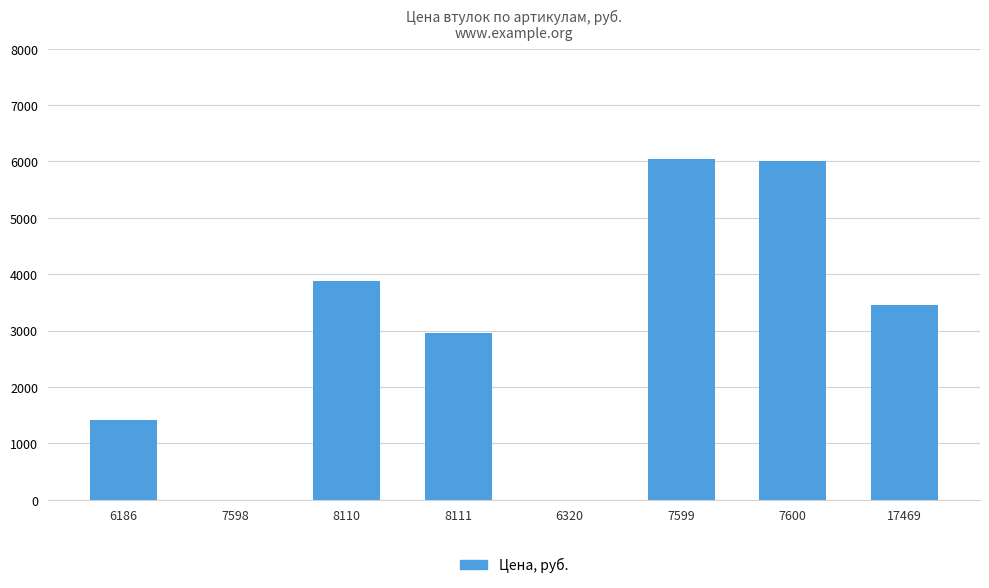

Is it true that the value at 6186 is 599?

False